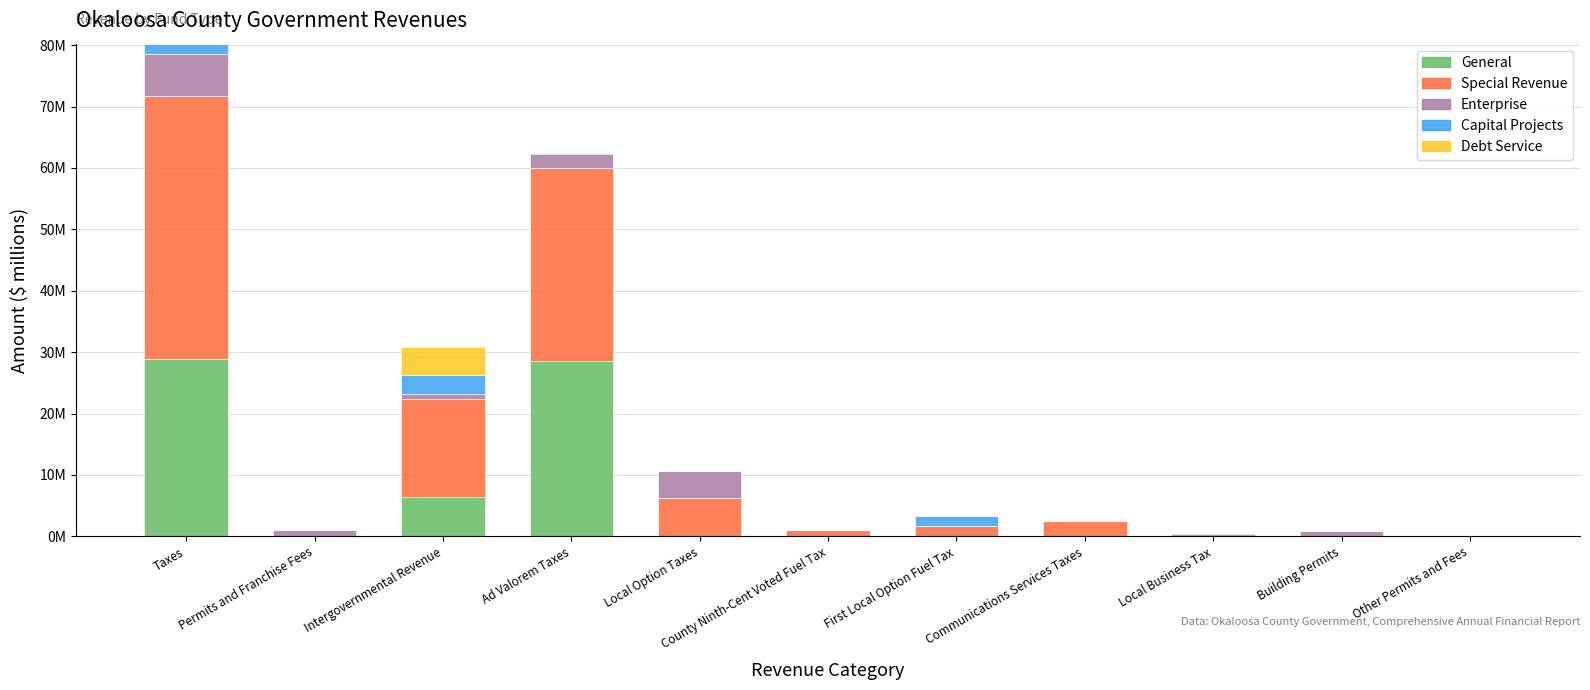

True or false: Enterprise has a value of 0.1 at Local Business Tax.

False